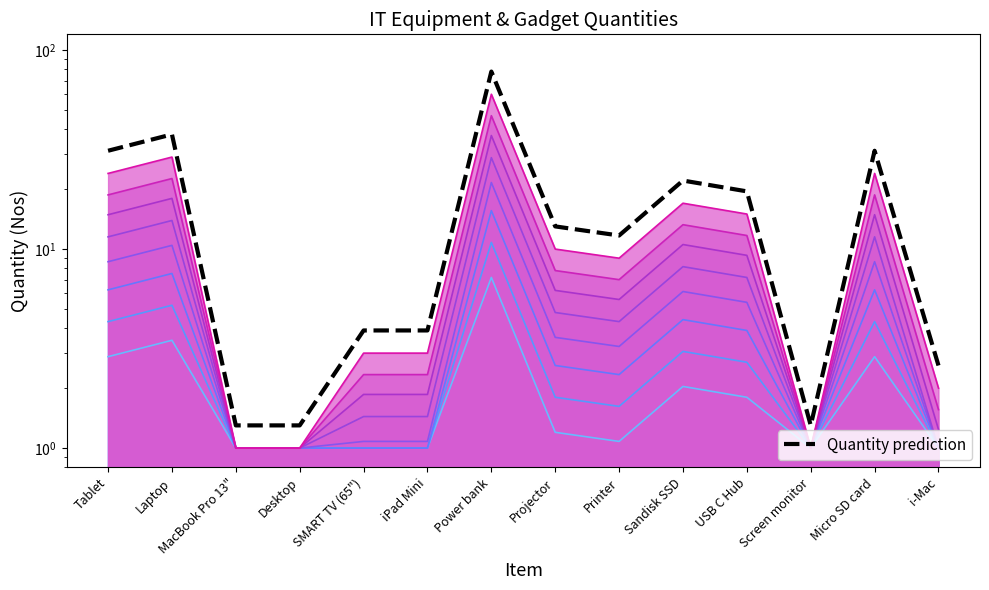

Where is the first local maximum?

Laptop